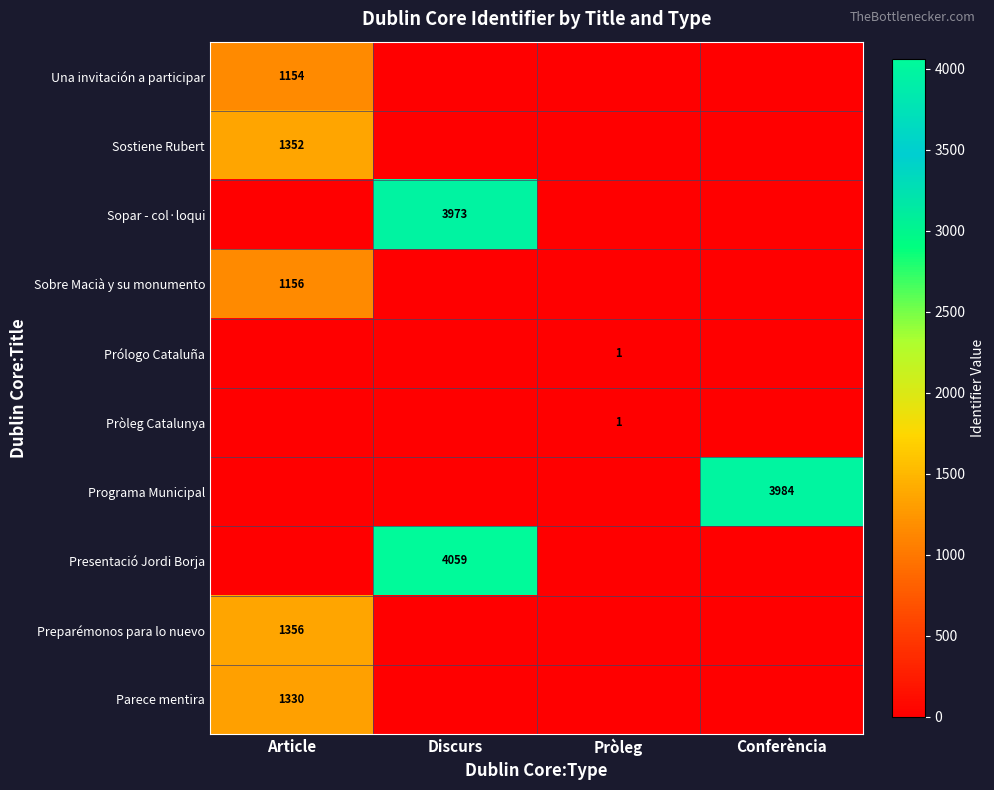

The value of Preparémonos para lo nuevo at Article is 2203. True or false?

False